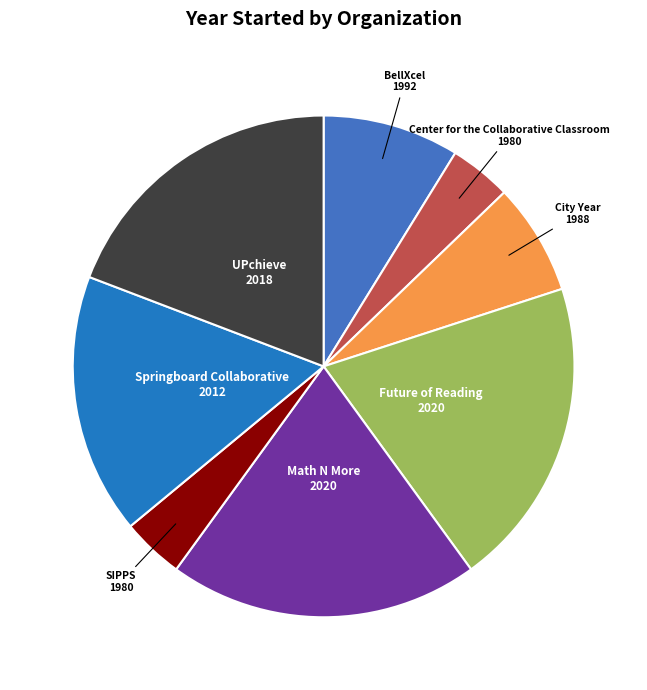

Combined, do SIPPS and Future of Reading account for over 50%?

No